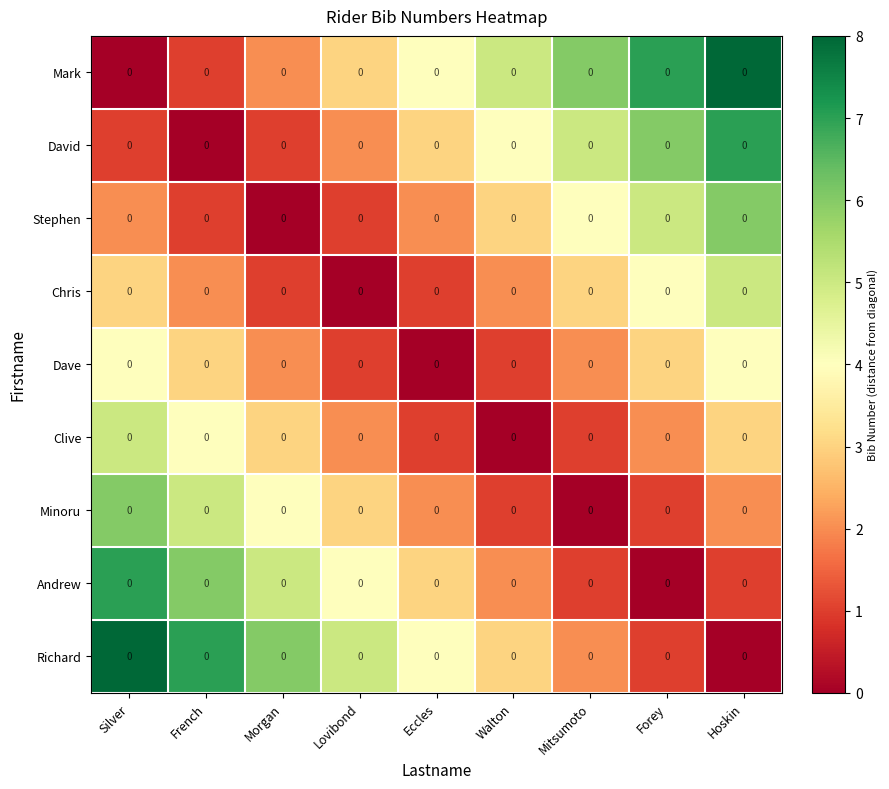

What is the difference between the maximum and minimum values in the Clive series?

5